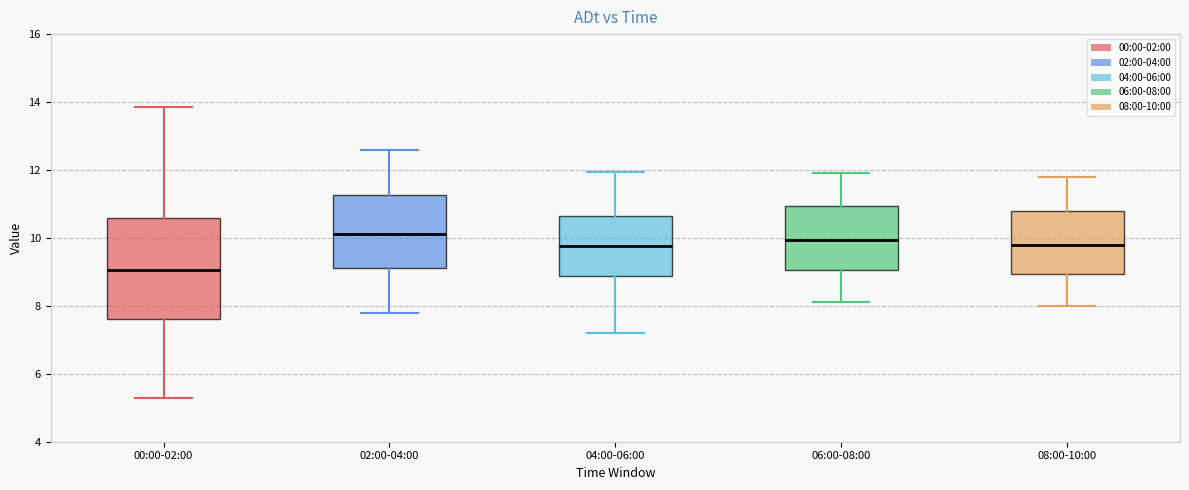

Reading left to right, read every box against the y-axis: the position of its median line, the range the box covers, and the ends of its whiskers. The values are not printed on the chart, so give them approximately, as read against the axis.

00:00-02:00: median 9.0, box 7.6 to 10.6, whiskers 5.4 to 13.8
02:00-04:00: median 10.2, box 9.2 to 11.2, whiskers 7.8 to 12.6
04:00-06:00: median 9.8, box 8.8 to 10.6, whiskers 7.2 to 12.0
06:00-08:00: median 10.0, box 9.0 to 11.0, whiskers 8.2 to 12.0
08:00-10:00: median 9.8, box 9.0 to 10.8, whiskers 8.0 to 11.8